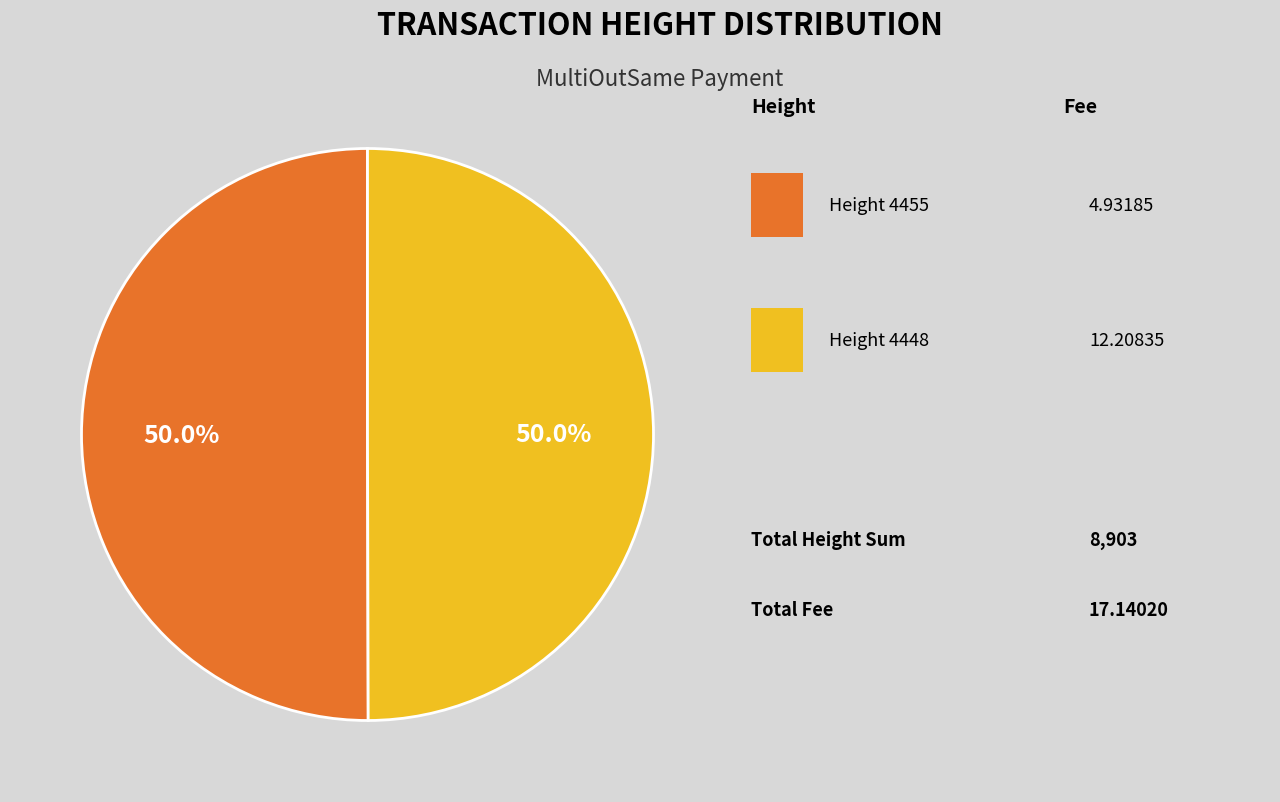

How many slices are in this pie chart?

2